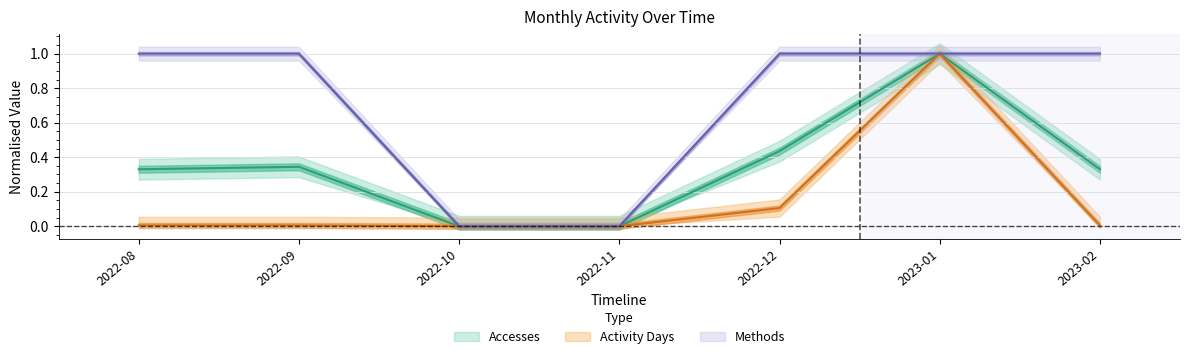

True or false: Activity Days and Methods intersect in this chart.

False